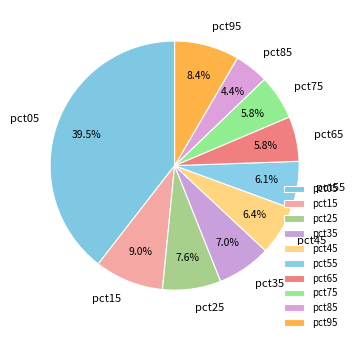

Between pct35 and pct15, which is larger?

pct15